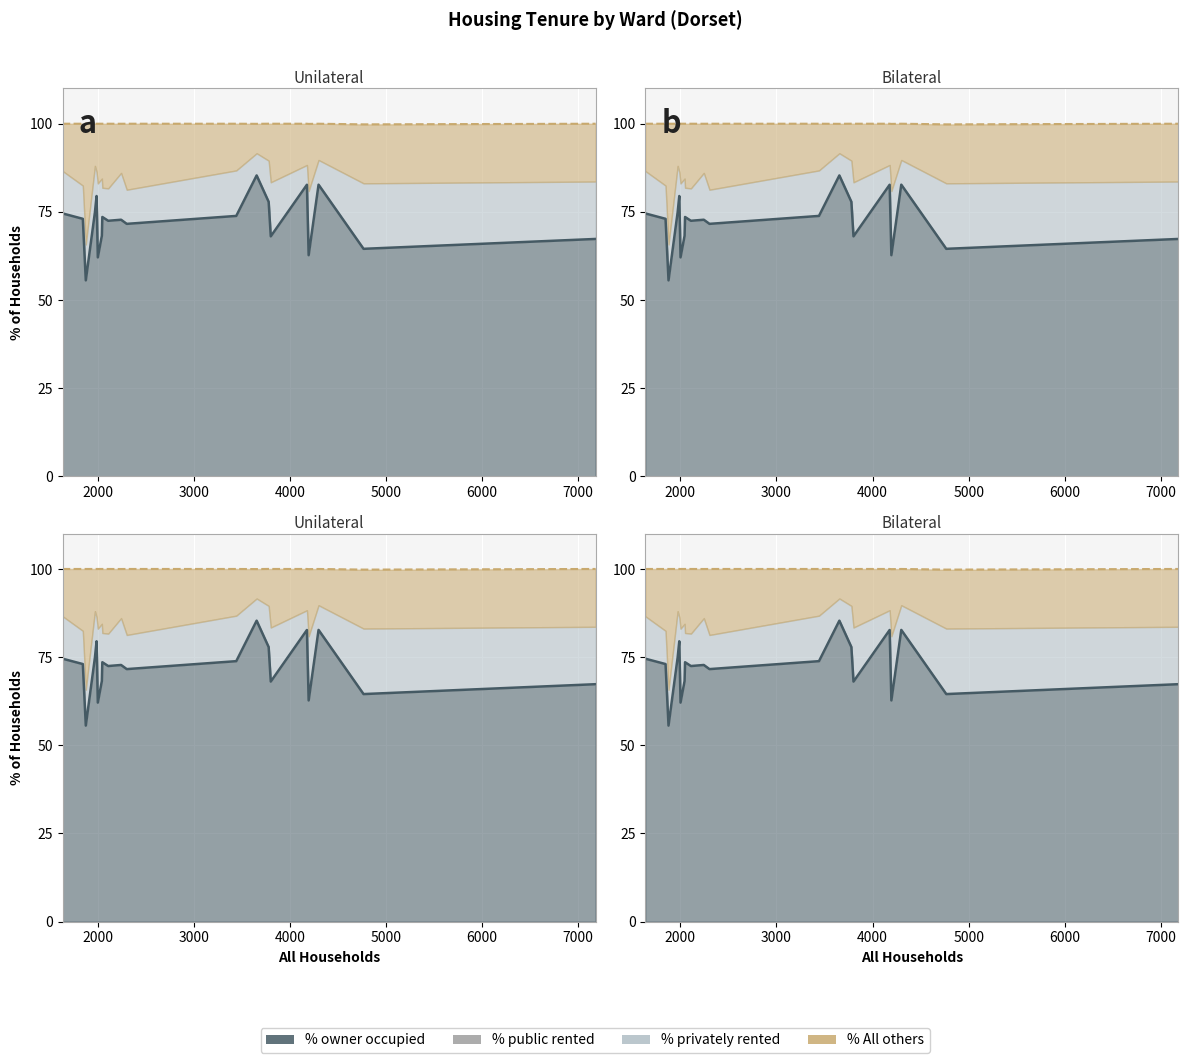

True or false: owner occupied (line) and private rented cumul (line) cross at least once.

False